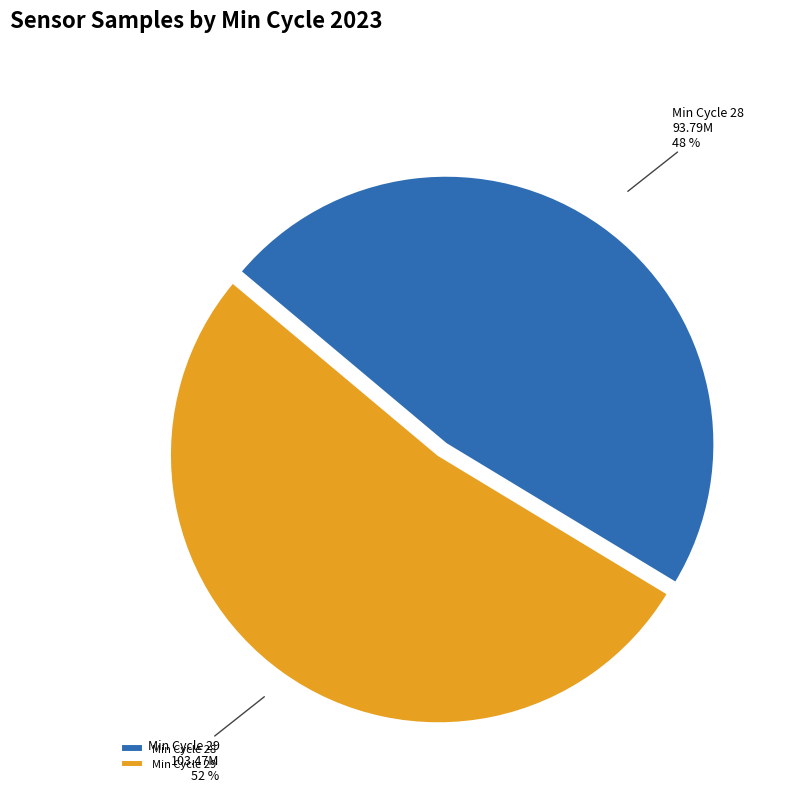

To the nearest percent, what is the average slice percentage?

50%